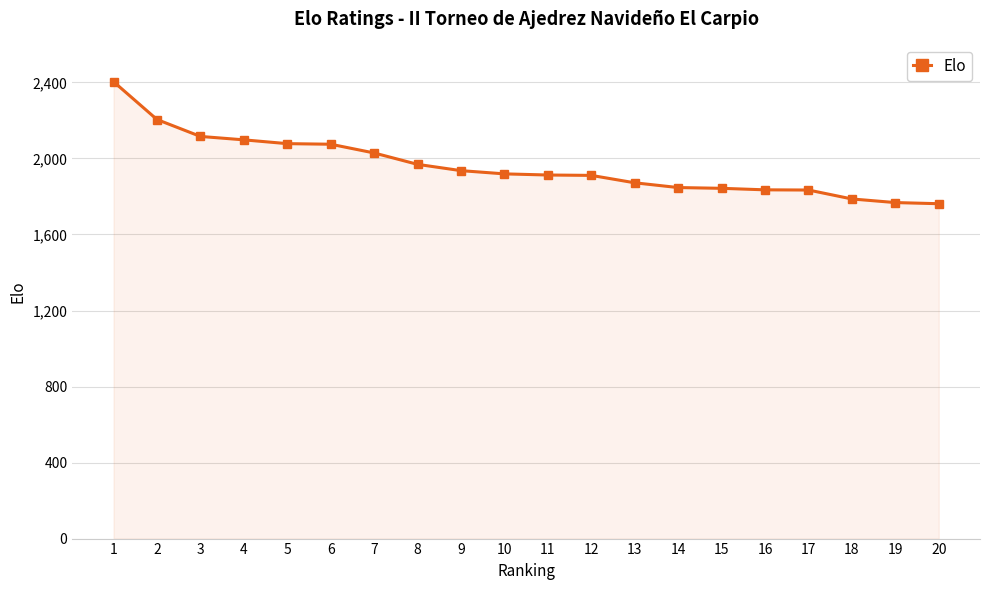

What is the change in value from 9 to 20?

-174